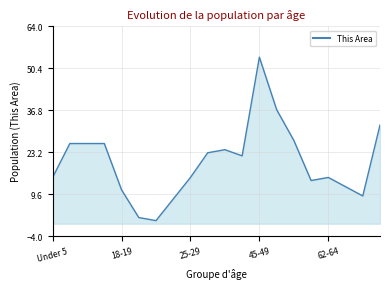

Is it true that the value at 14 is 27?

True